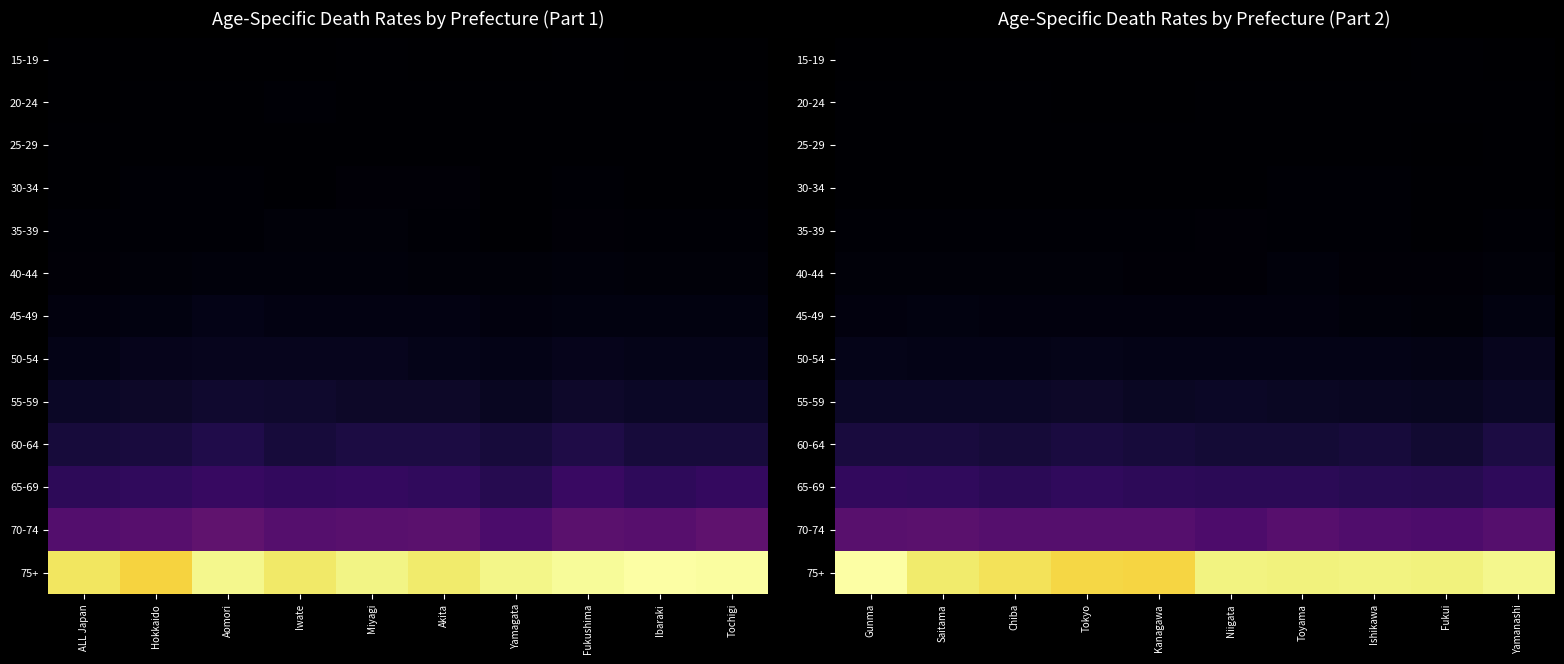

How many categories are shown in the chart?

10